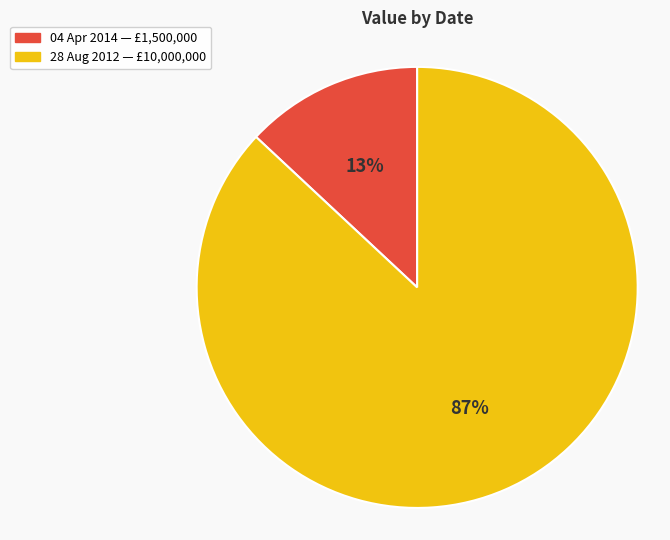

Rank the categories by value from lowest to highest.

04 Apr 2014, 28 Aug 2012